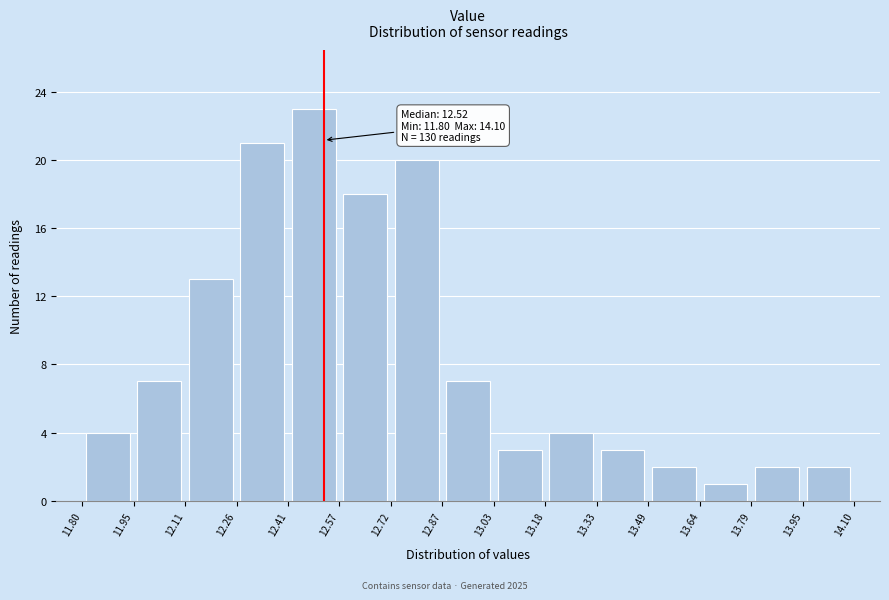

Over which range of the x-axis is the bar tallest?

12.41 to 12.57